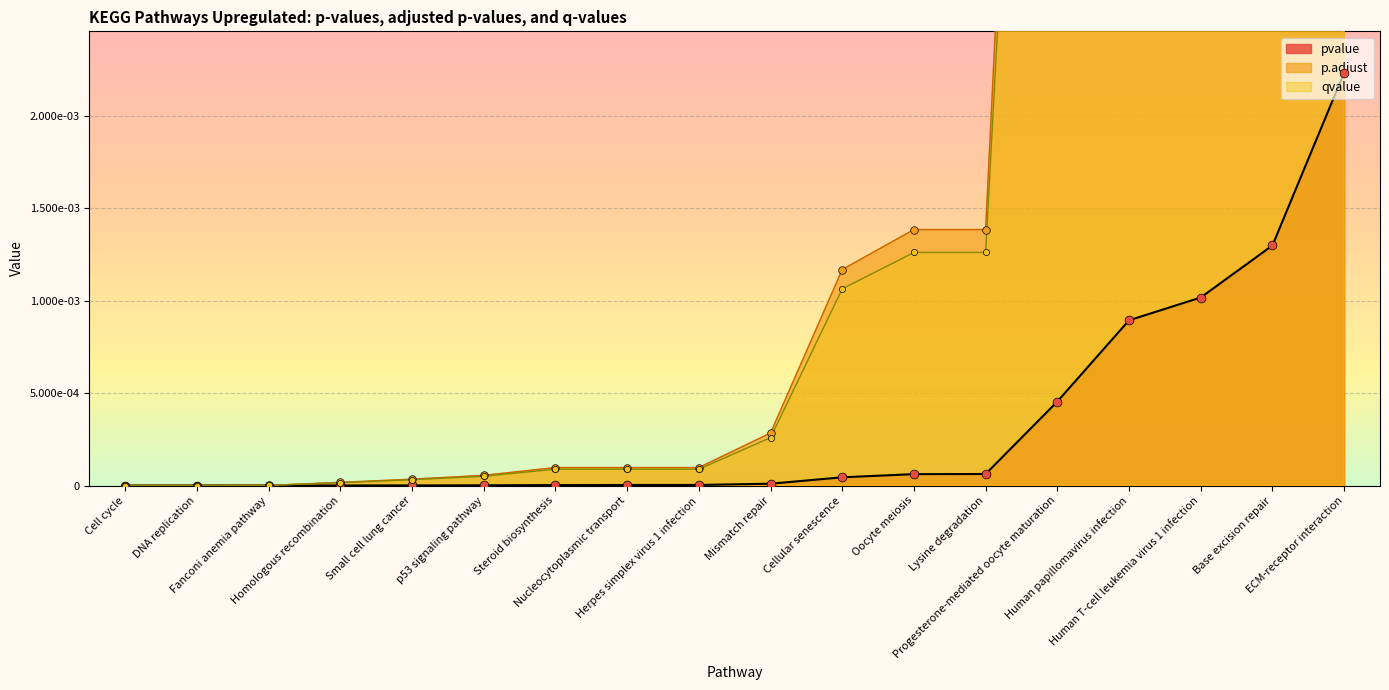

Which series reaches the maximum Y coordinate?

p.adjust